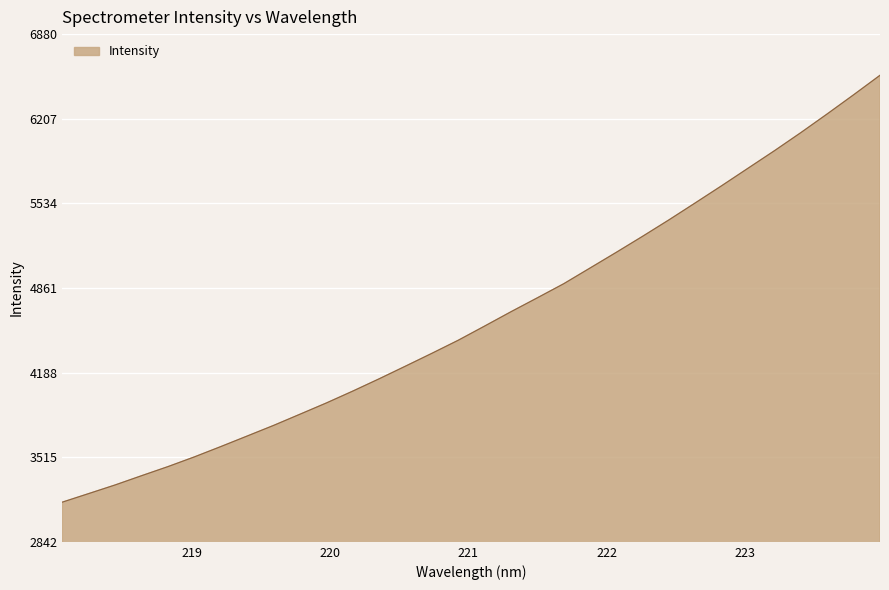

What is the difference between the maximum and minimum values?

3394.4